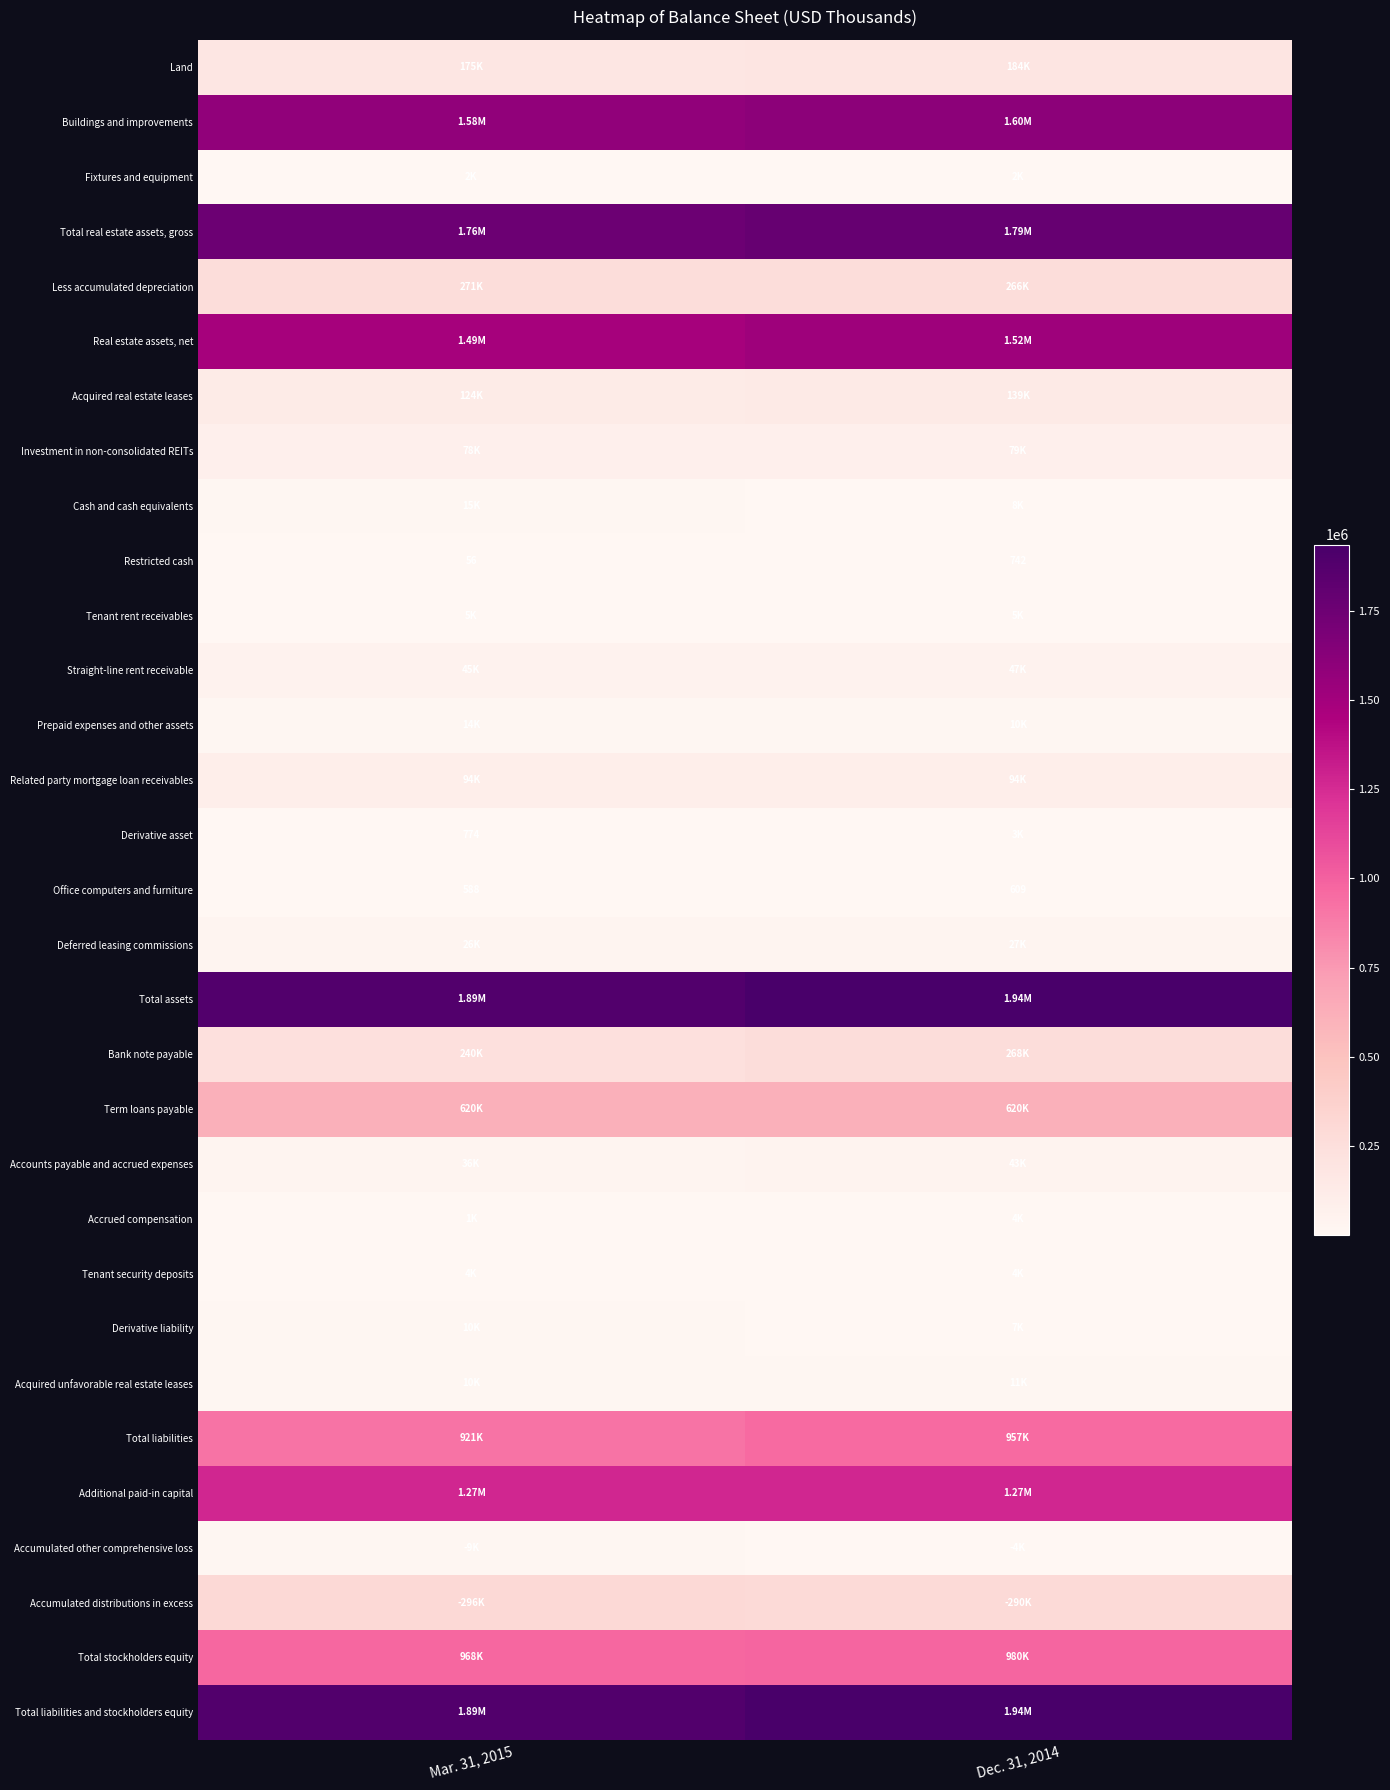

What is the sum of all Restricted cash values?

798